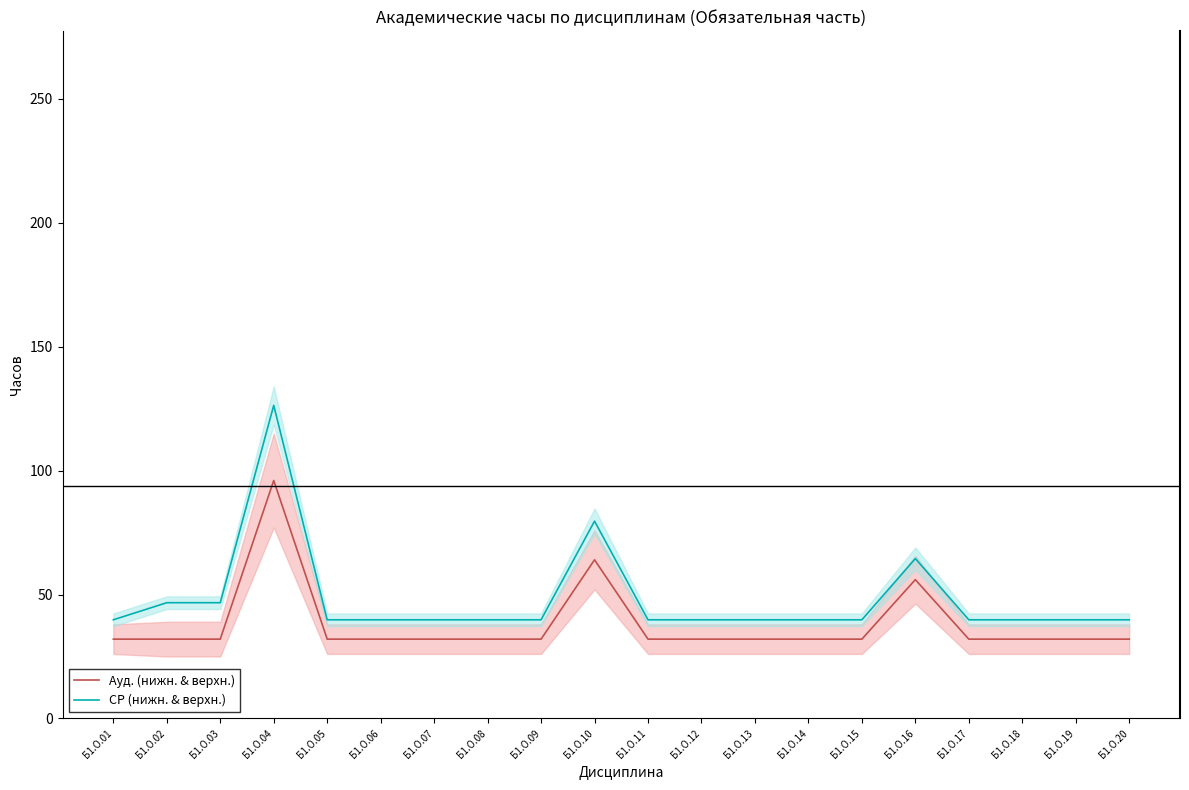

What are all the series names shown in the legend?

Ауд. (нижн. & верхн.), СР (нижн. & верхн.)